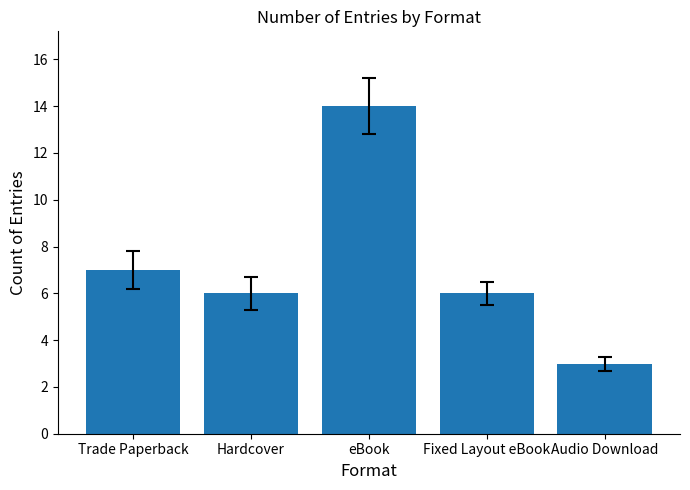

What is the label of the 5th bar from the left?

Audio Download